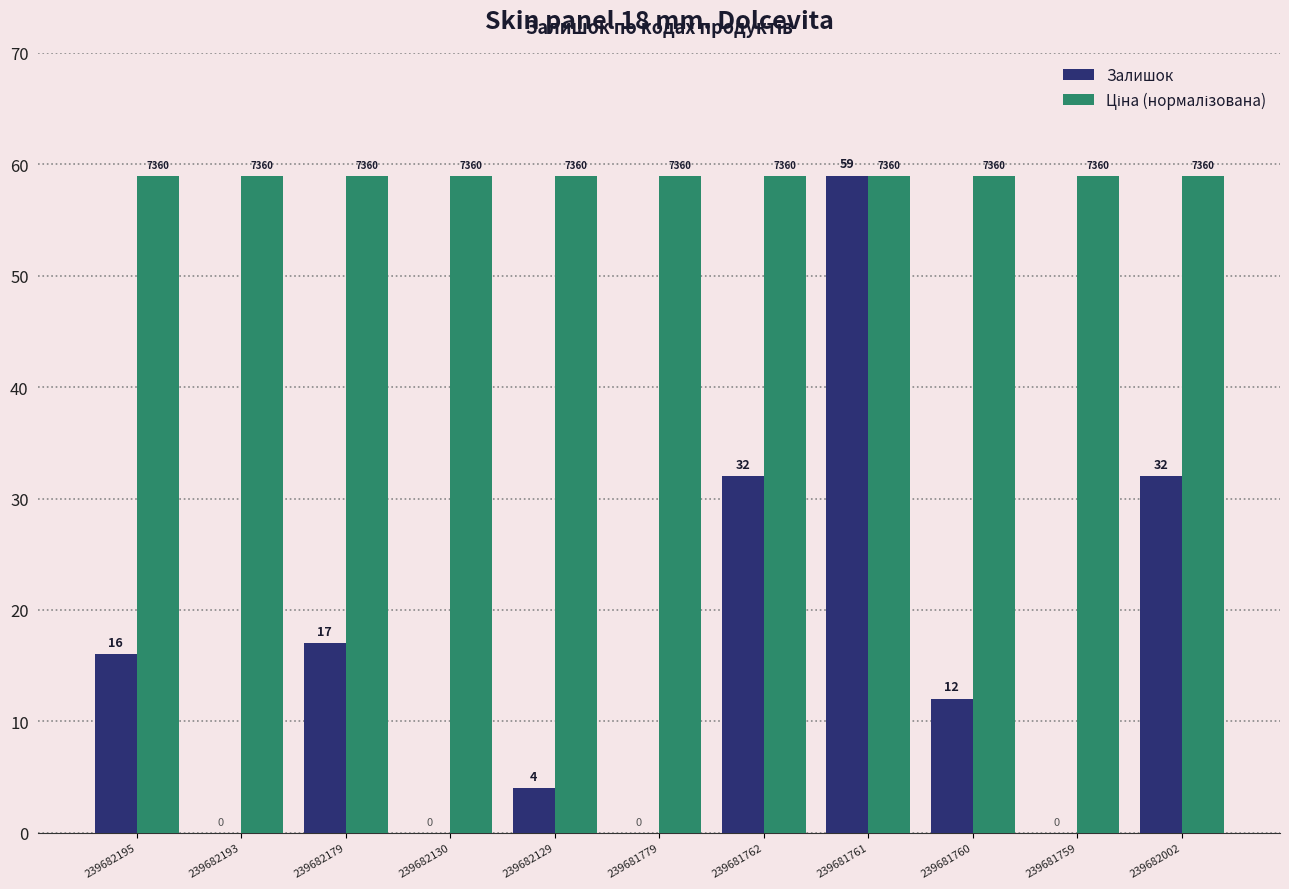

How many positive values does the Залишок series have?

7